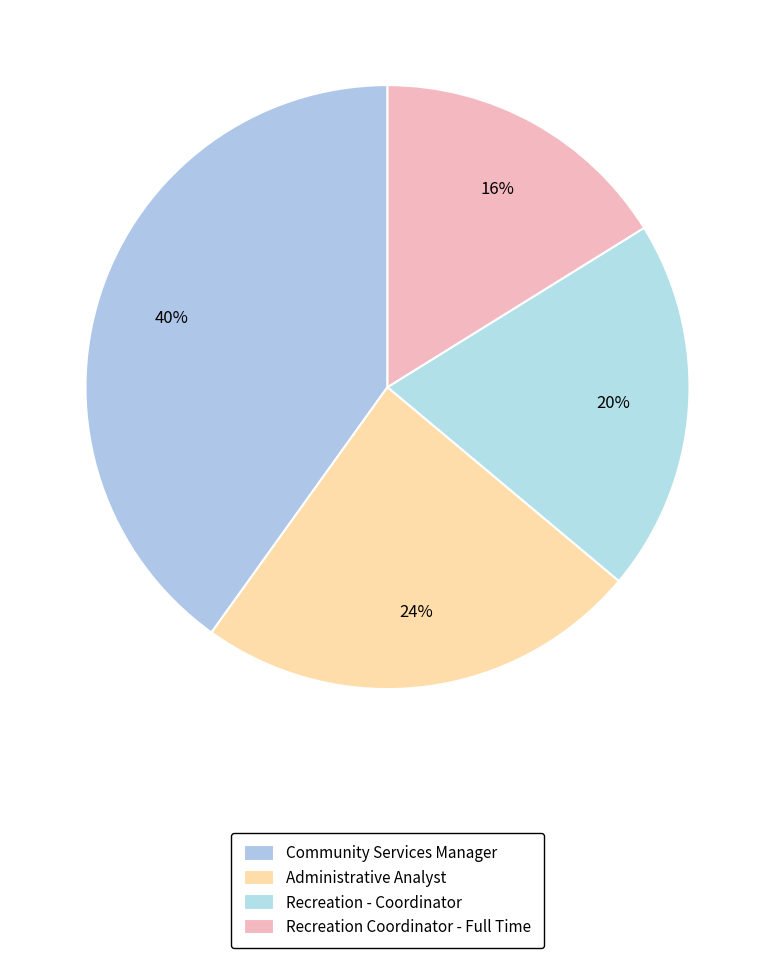

How many segments does this pie chart have?

4